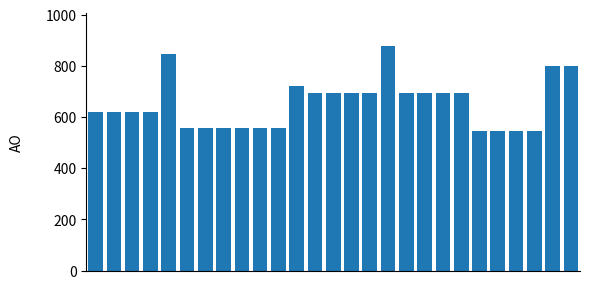

What is the value of the 20th bar from the left?

693